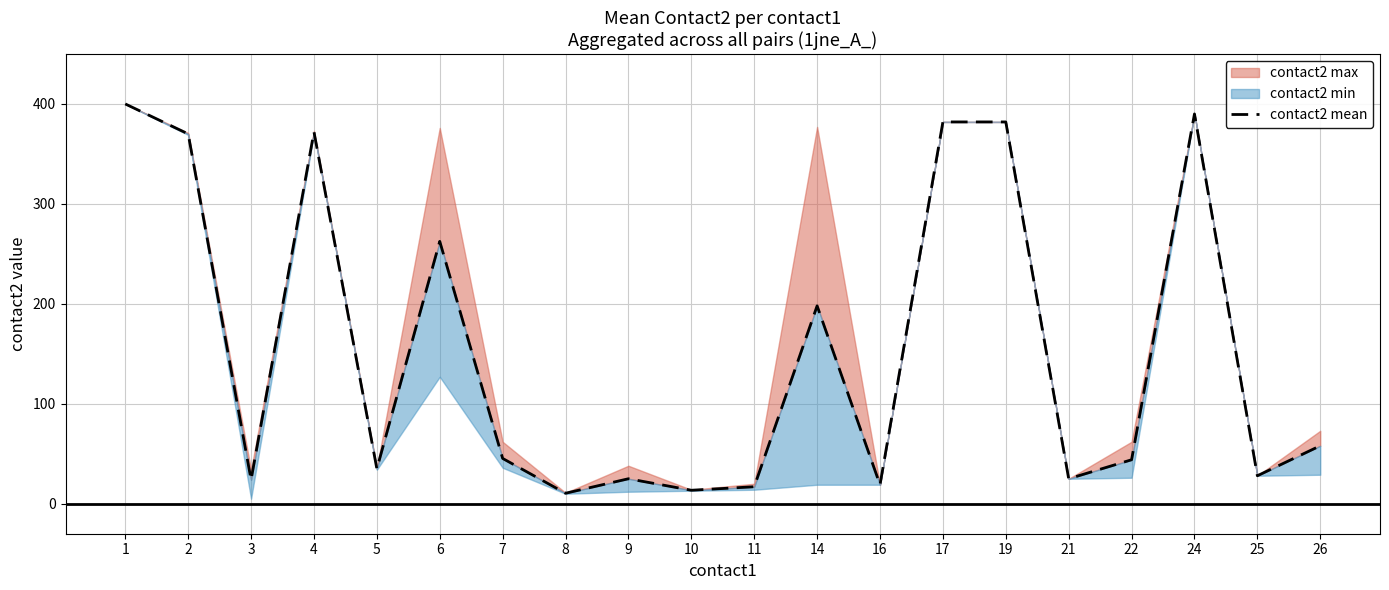

Reading left to right, list all the values displayed in this chart.

1=400.0	2=370.0	3=24.0	4=372.0	5=35.0	6=262.5	7=45.3	8=10.5	9=25.0	10=13.5	11=17.0	14=198.0	16=19.0	17=382.0	19=382.0	21=25.0	22=44.0	24=390.0	25=28.0	26=58.0